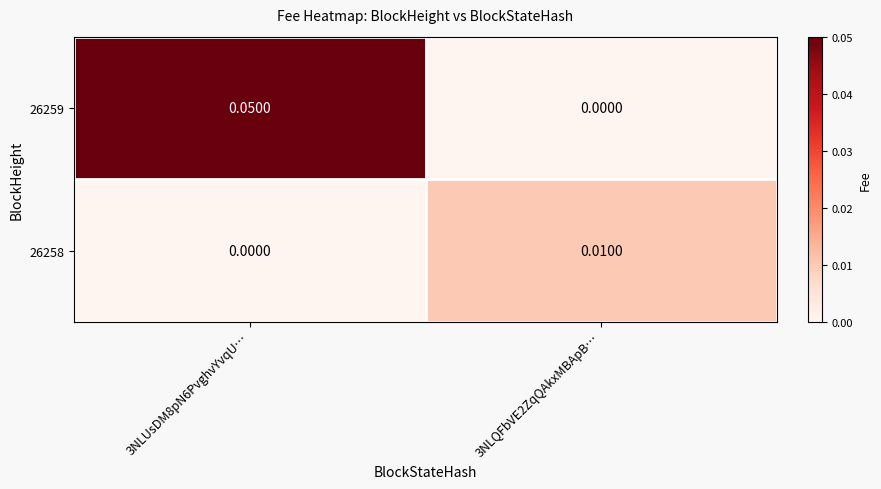

Is the value of 26258 at 3NLQFbVE2ZqQAkxMBApB… greater than the value of 26259 at 3NLQFbVE2ZqQAkxMBApB…?

Yes